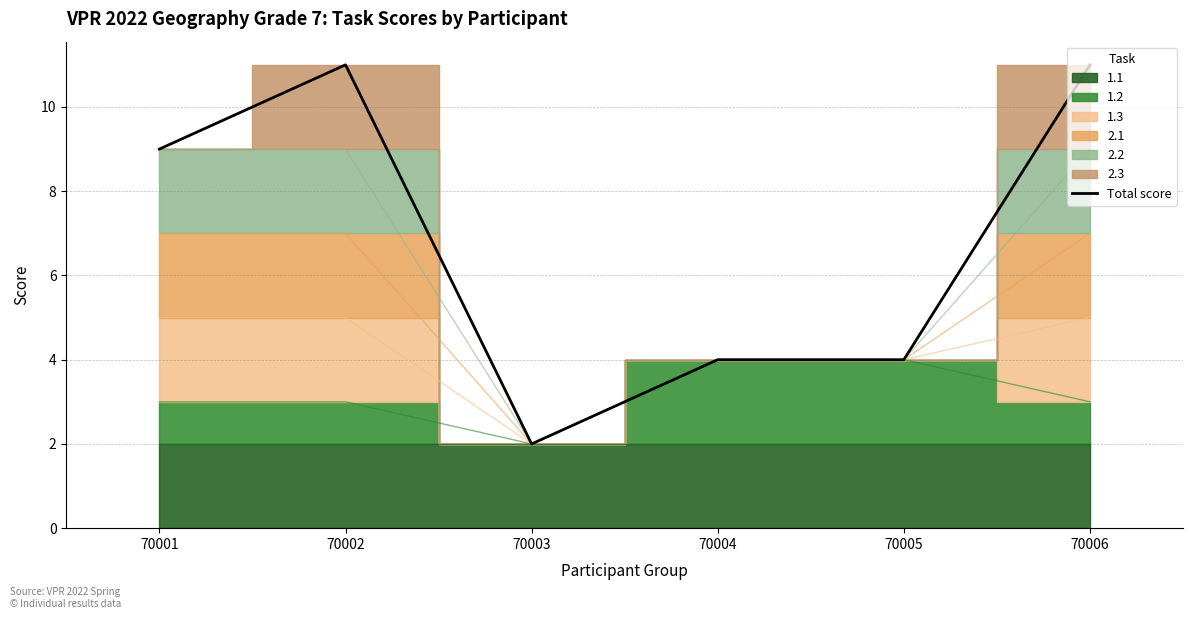

Which has a higher value, 70001 or 70005?

70001